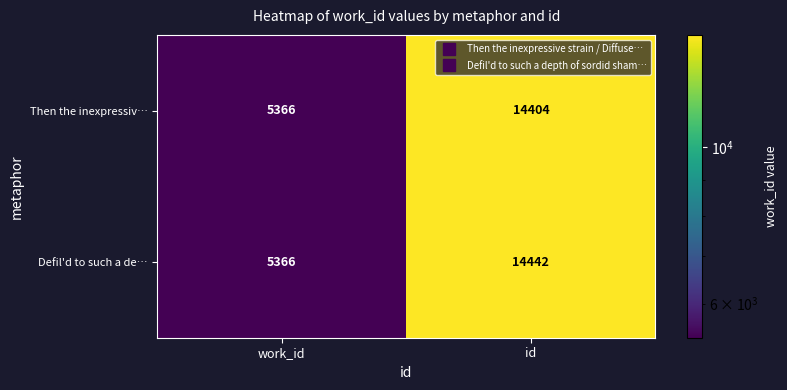

What is the difference between the Defil'd to such a de… values at id and work_id?

9076